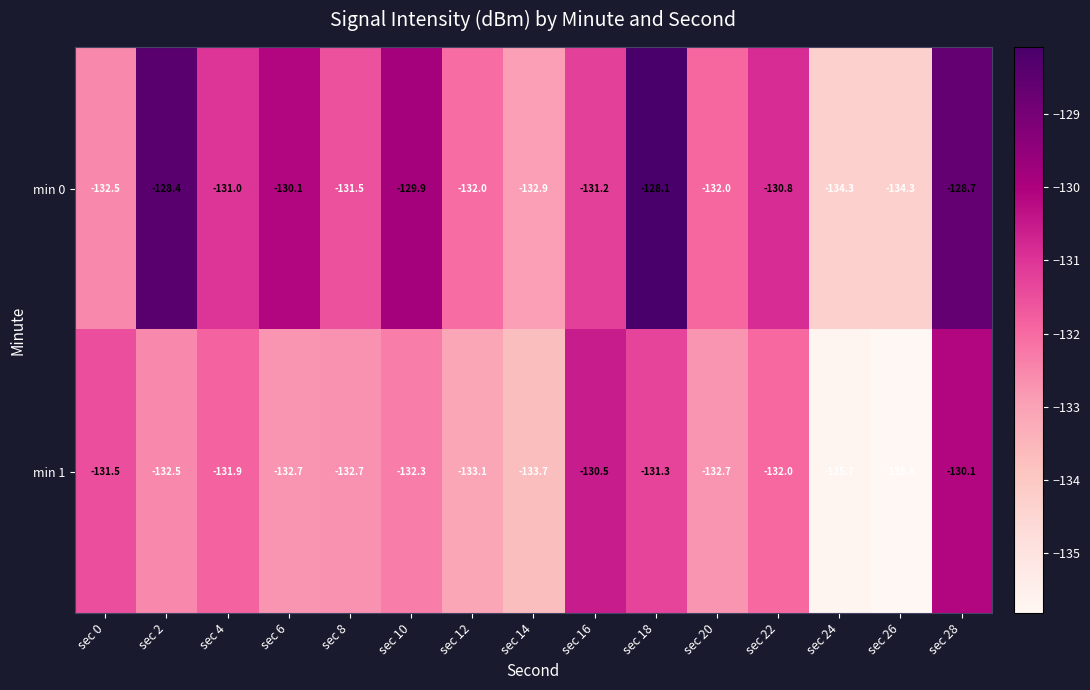

Which series has the largest total across all categories?

min 0